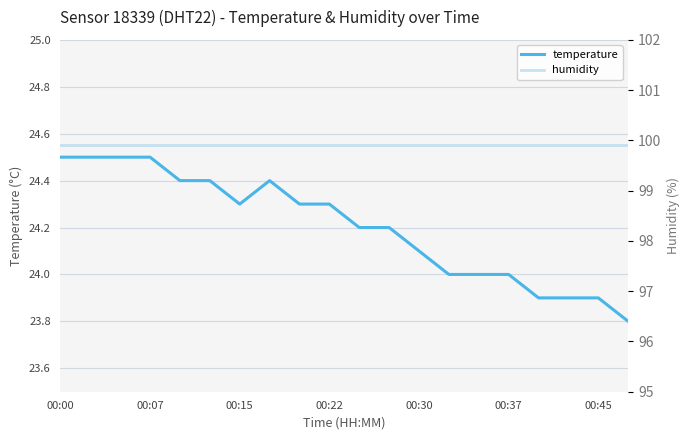

At which label does temperature first exceed 24?

00:00